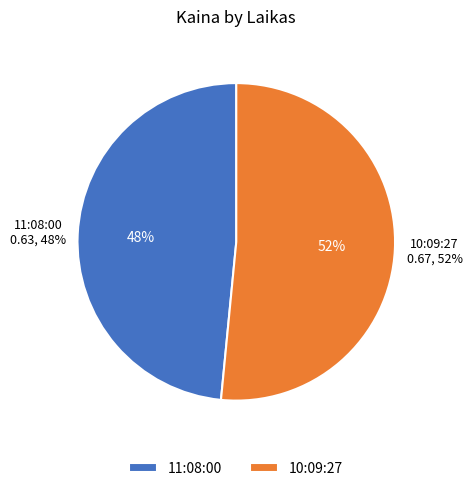

What is the total percentage of 10:09:27 and 11:08:00?

100.0%